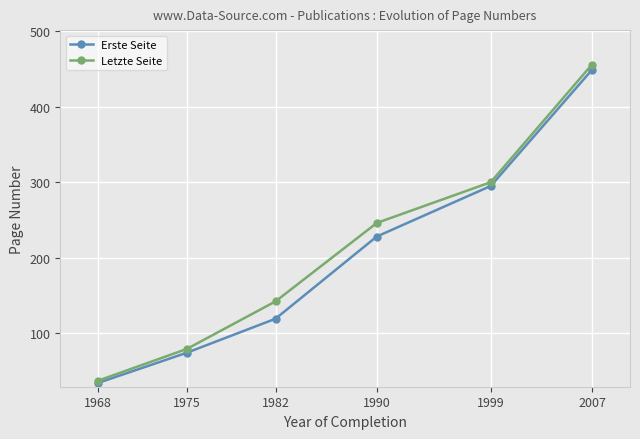

What value does the Letzte Seite series have at 1990?

246